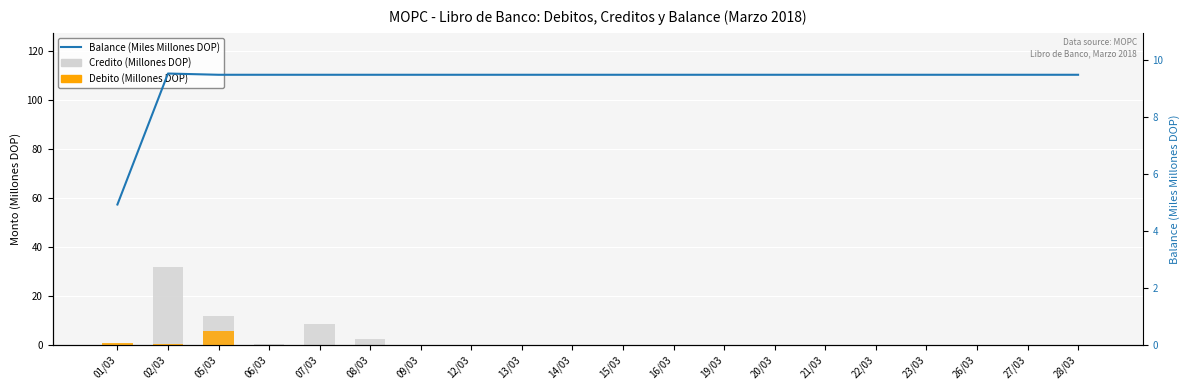

The value of Balance (Miles Millones DOP) at 05/03 is 2.4. True or false?

False